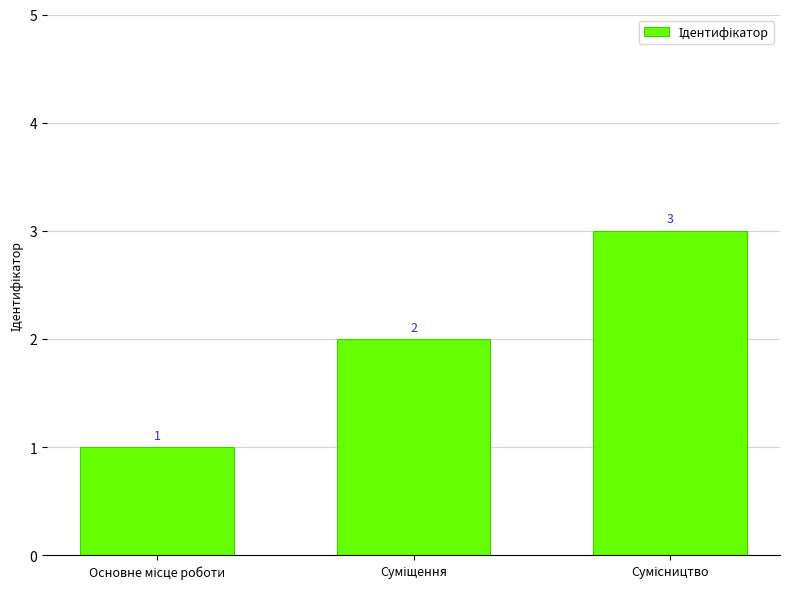

What is the maximum value shown in the chart?

3